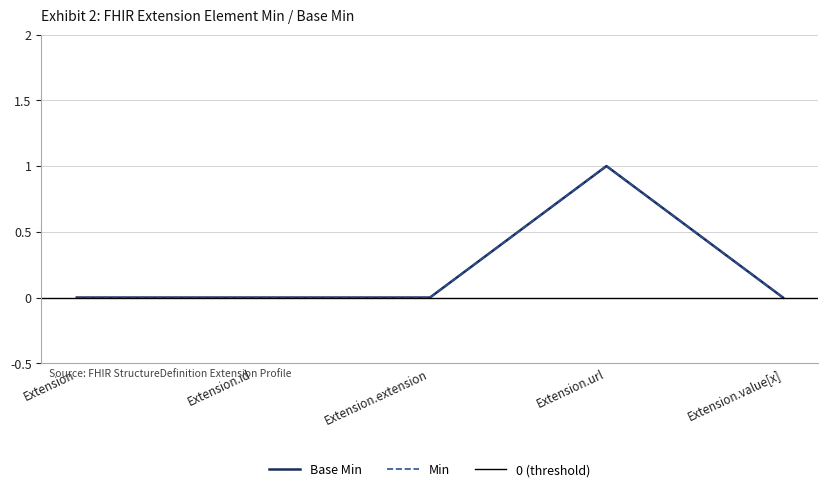

Which series has the widest spread of values?

Base Min